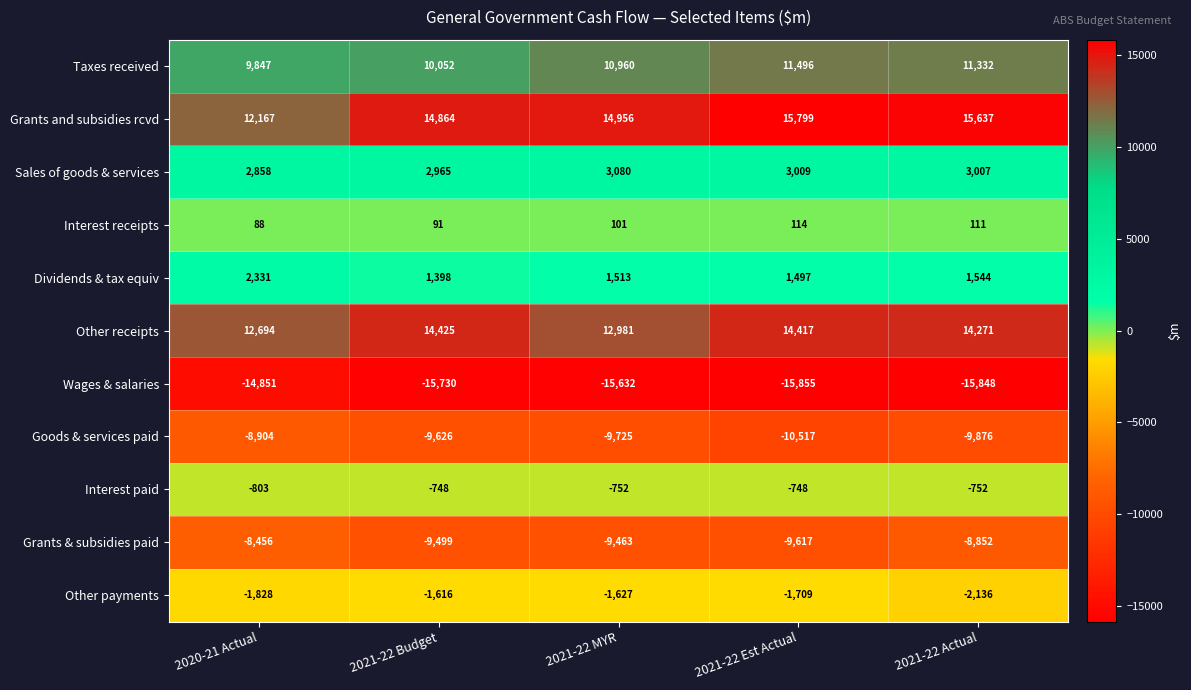

At which category is the sum across all series the highest?

2021-22 Actual